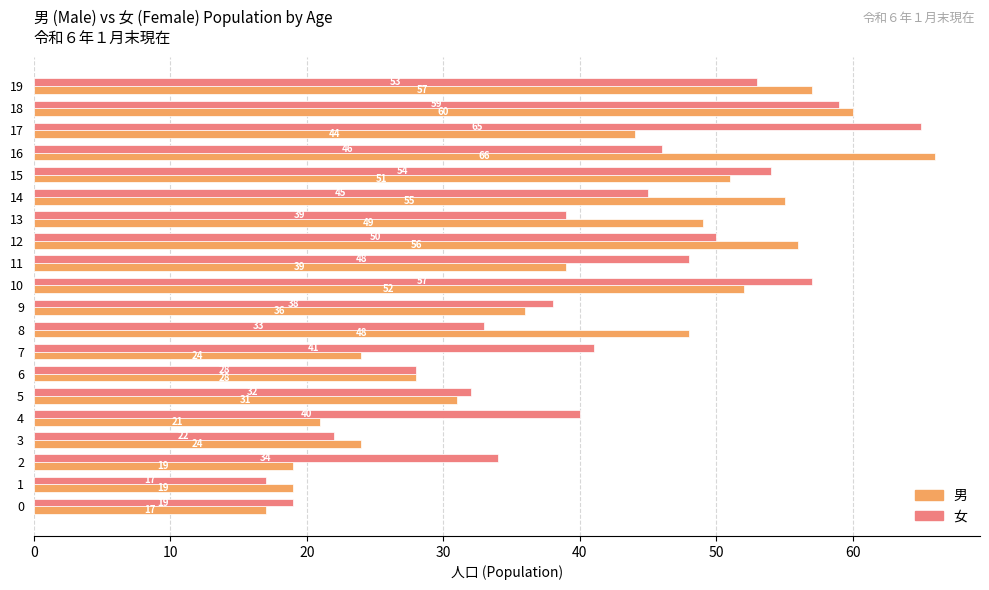

What is the difference between the maximum and minimum values in the 女 series?

48